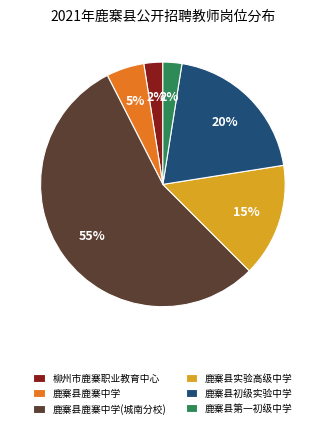

What is the ratio of the value at 鹿寨县初级实验中学 to the value at 鹿寨县鹿寨中学?

4.0